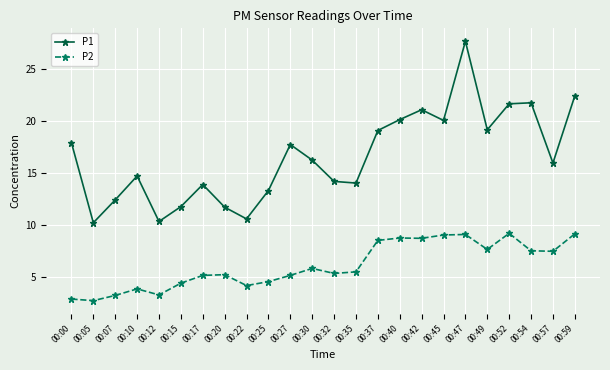

What is the total value across all series at 00:12?

13.6